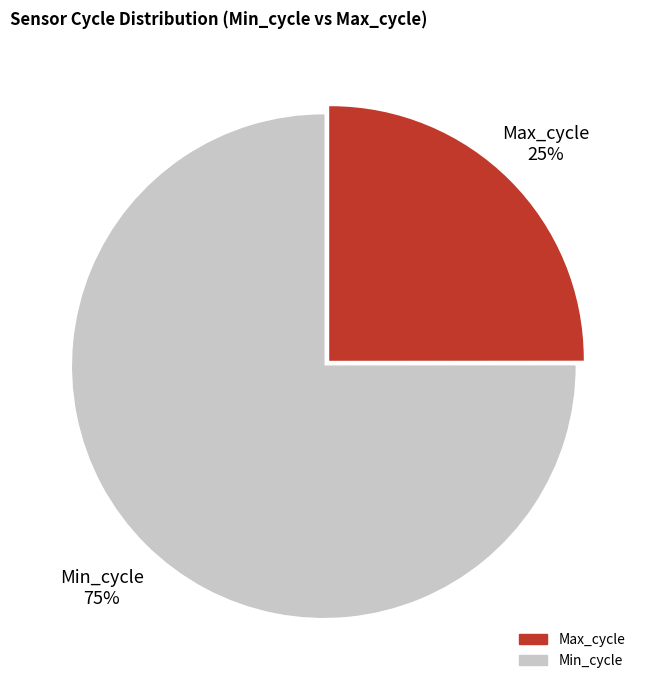

Which has a higher value, Max_cycle or Min_cycle?

Min_cycle